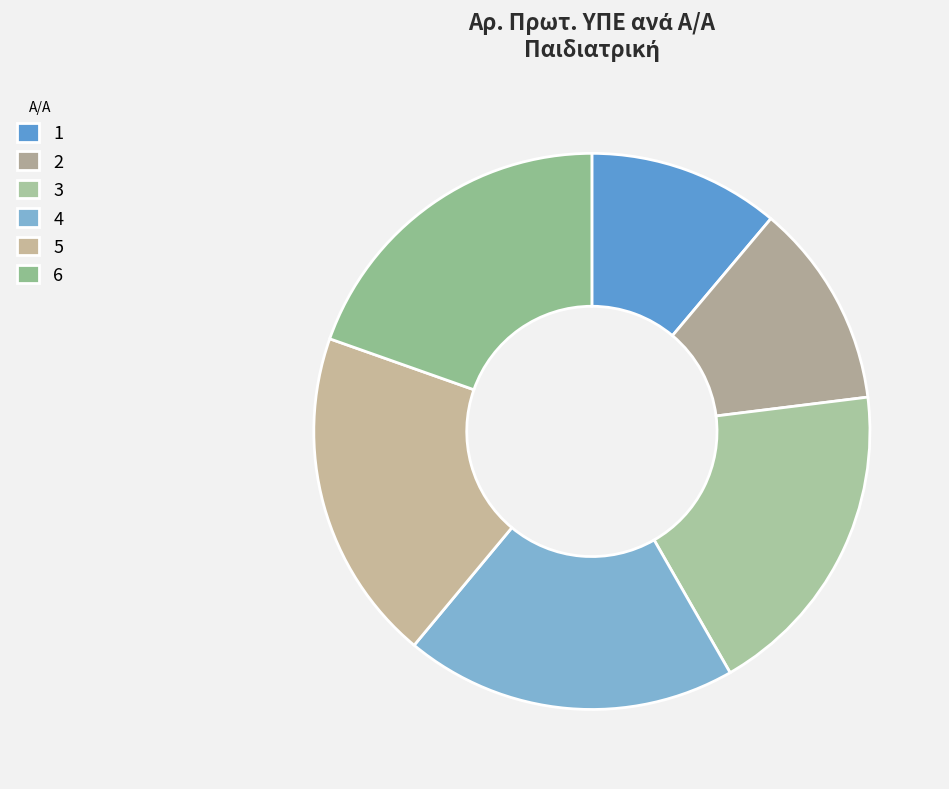

Count the number of slices in the pie.

6